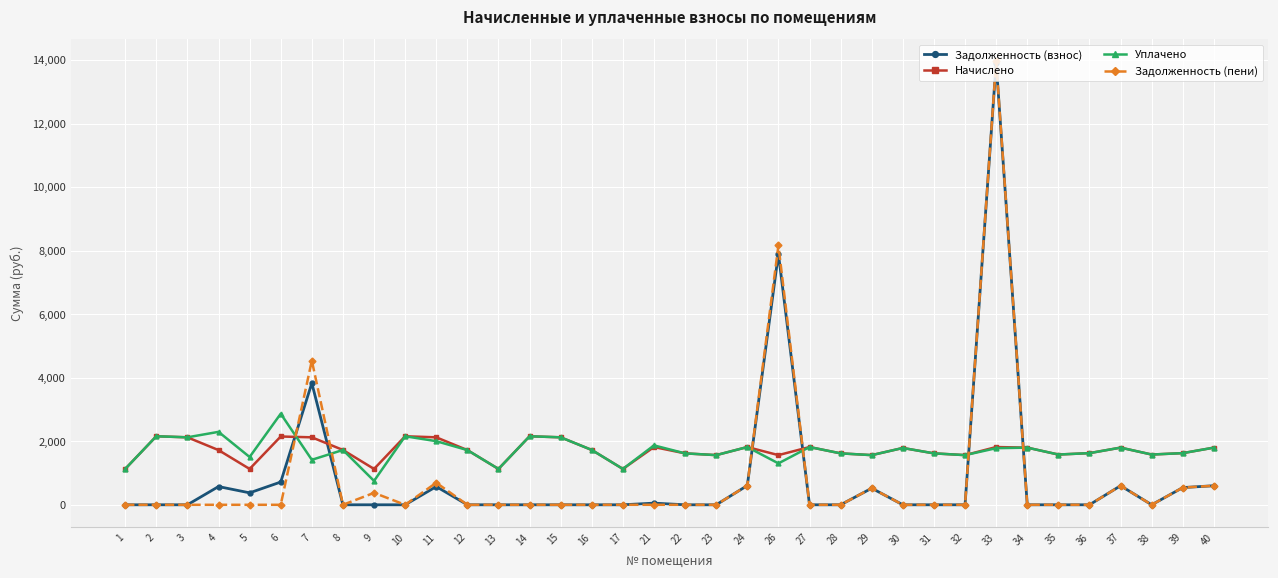

What are all the series names shown in the legend?

Задолженность (взнос), Начислено, Уплачено, Задолженность (пени)